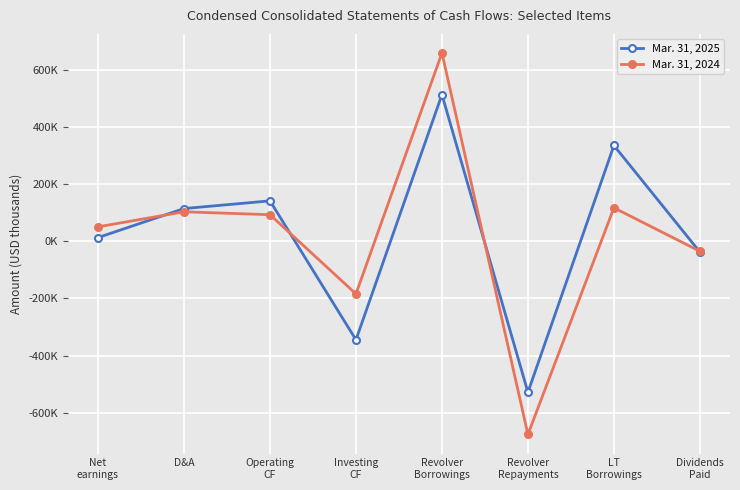

List the series in order of their overall mean, lowest first.

Mar. 31, 2024, Mar. 31, 2025